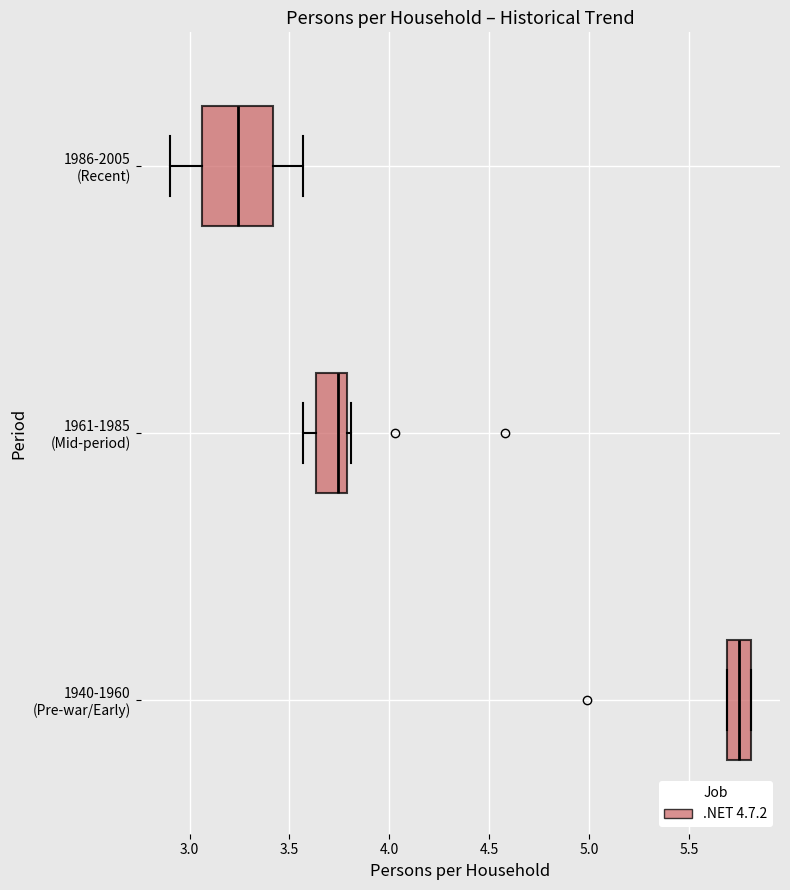

Where is the left edge of the box for 1940-1960 (Pre-war/Early) on the x-axis? The values are not printed on the chart, so give them approximately, as read against the axis.

5.70